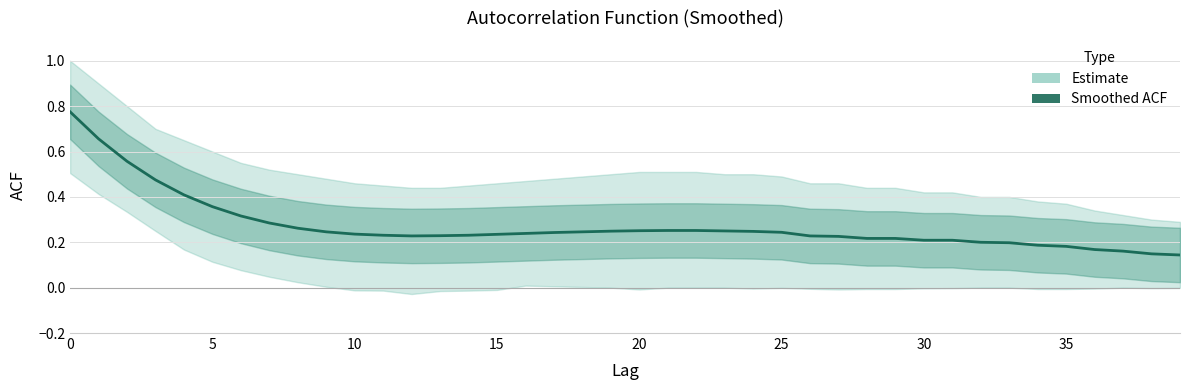

What is the minimum value shown in the chart?

0.1